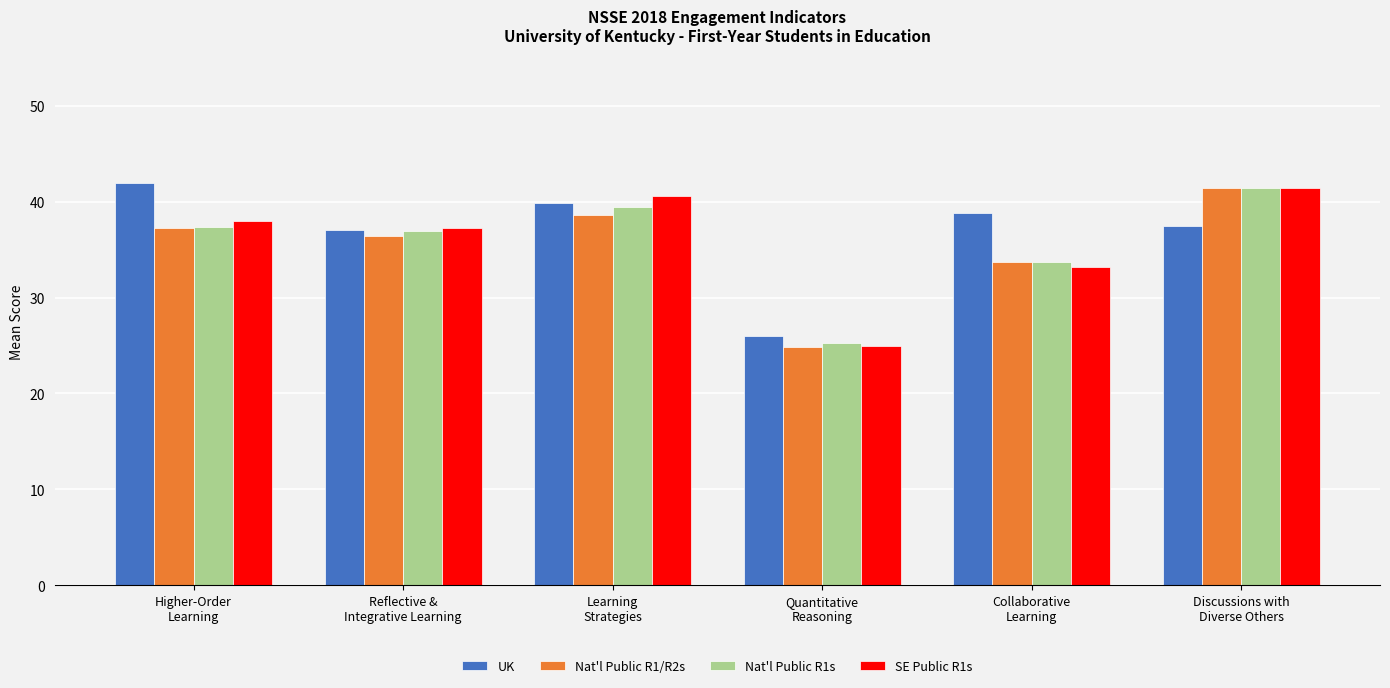

List the labels in order of SE Public R1s value, smallest first.

Quantitative
Reasoning, Collaborative
Learning, Reflective &
Integrative Learning, Higher-Order
Learning, Learning
Strategies, Discussions with
Diverse Others